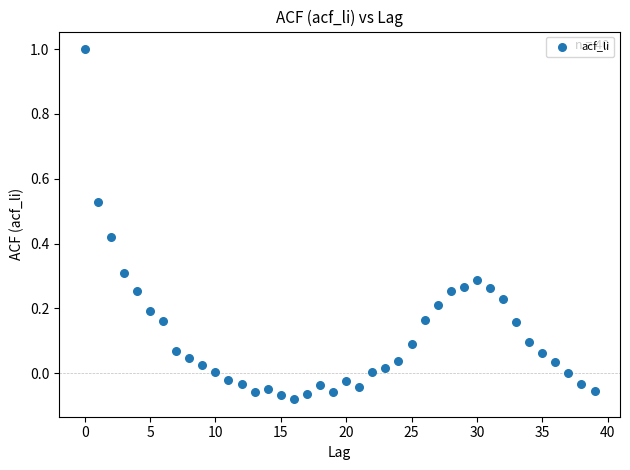

What is the range of Y values (max minus min)?

1.1